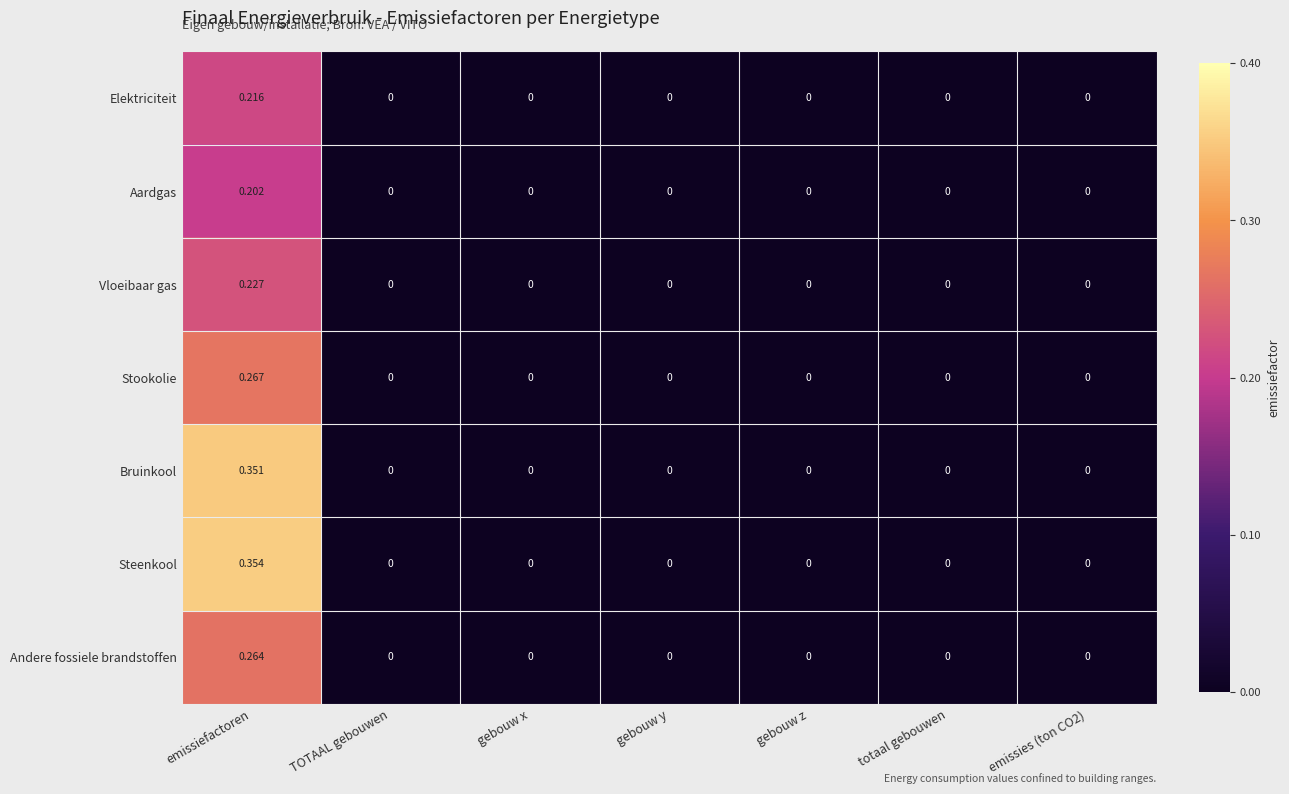

At which category is the sum across all series the highest?

emissiefactoren